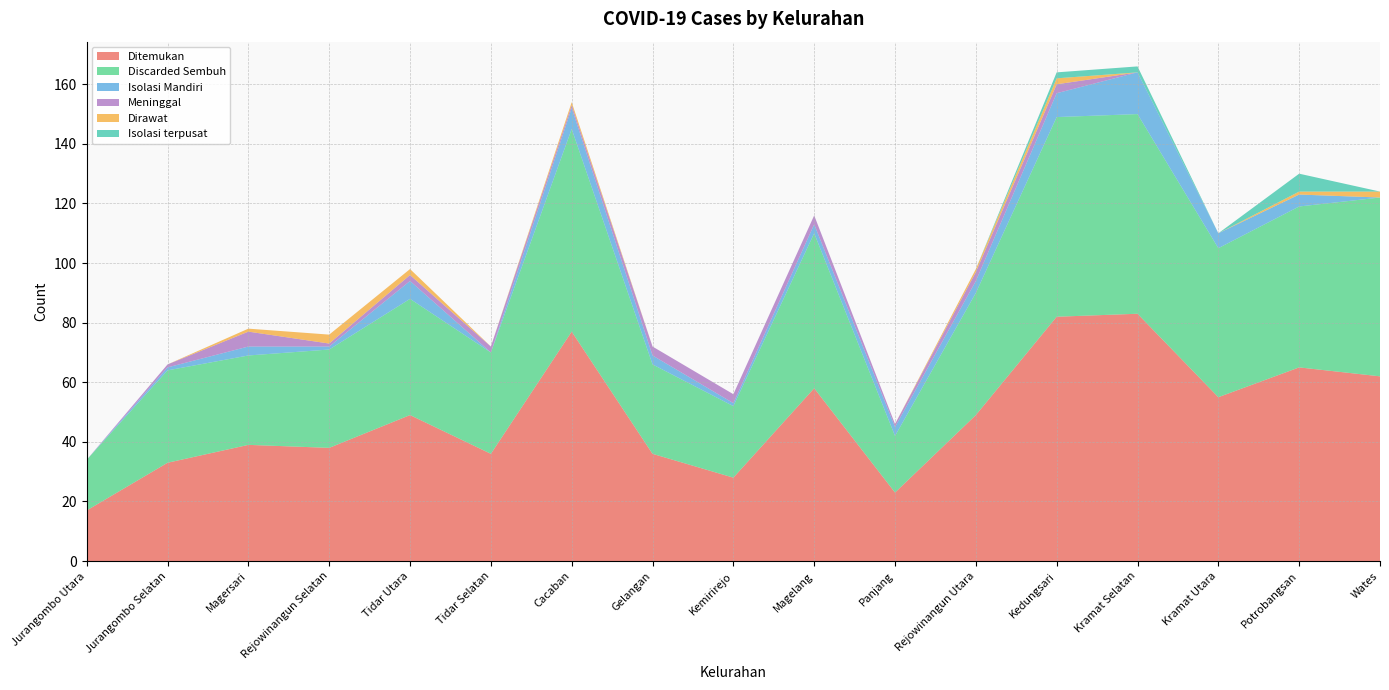

Reading left to right, what are all the values shown in this chart?

Ditemukan: 17	33	39	38	49	36	77	36	28	58	23	49	82	83	55	65	62
Discarded Sembuh: 17	31	30	33	39	34	68	30	24	52	19	41	67	67	50	54	60
Isolasi Mandiri: 0	1	3	1	6	0	7	3	1	3	3	4	8	14	5	4	0
Meninggal: 0	1	5	1	2	2	1	3	3	3	1	3	3	0	0	0	0
Dirawat: 0	0	1	3	2	0	1	0	0	0	0	1	2	0	0	1	2
Isolasi terpusat: 0	0	0	0	0	0	0	0	0	0	0	0	2	2	0	6	0